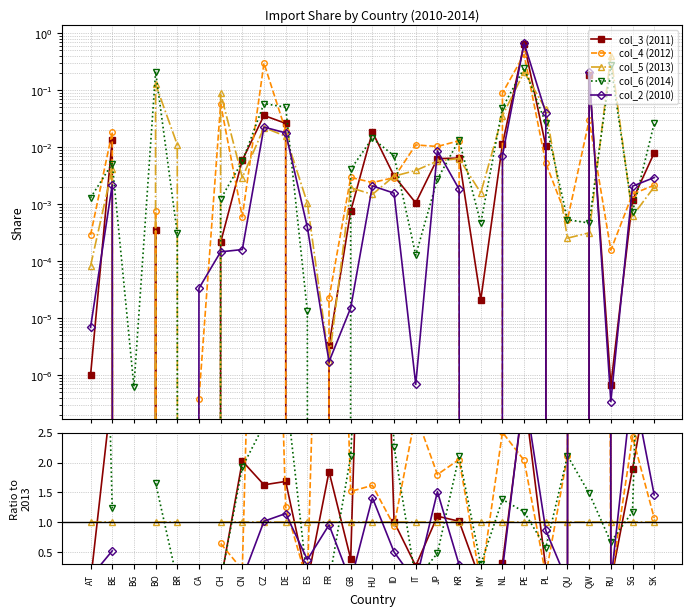

True or false: col_5 (2013) and col_4 (2012) cross at least once.

True